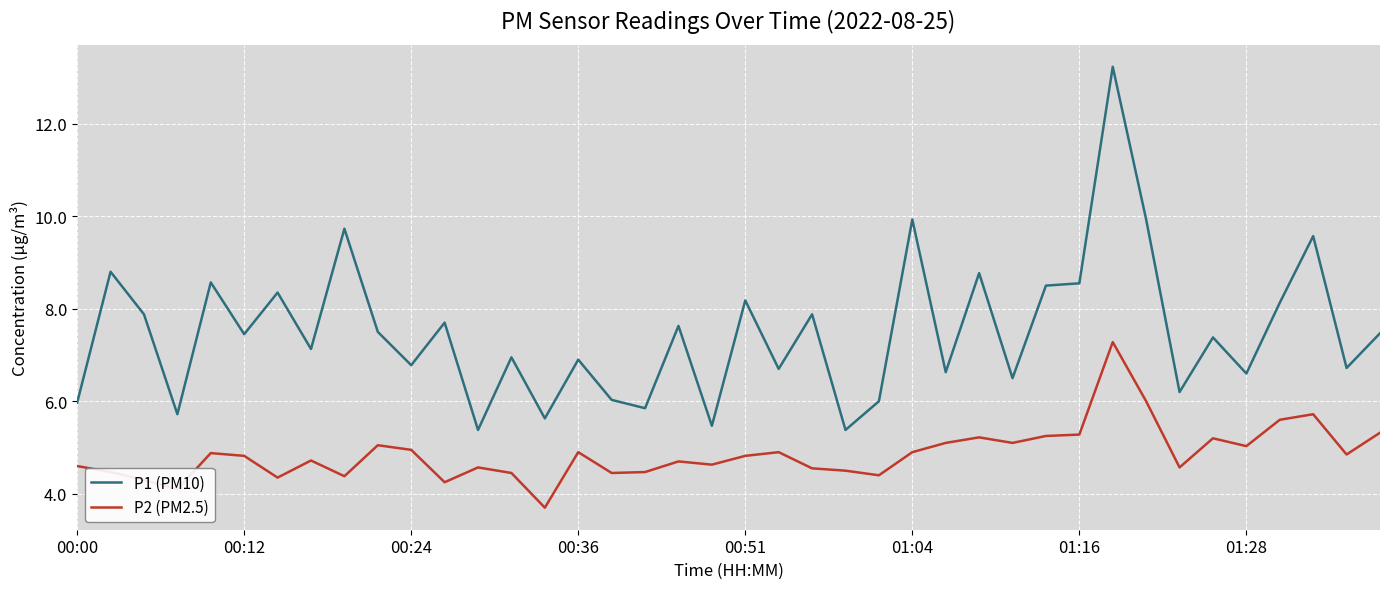

Which series has the widest spread of values?

P1 (PM10)